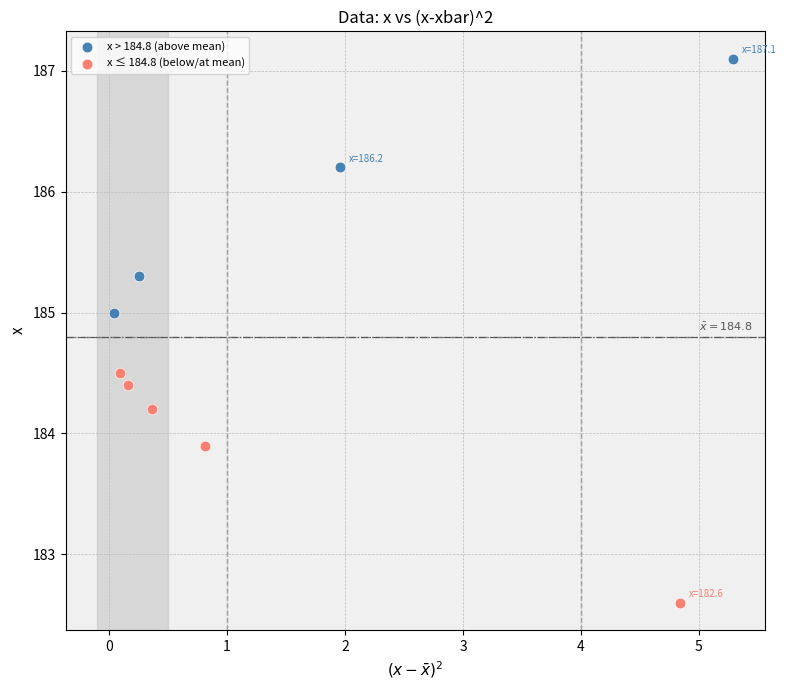

Which series contains the highest Y value?

x > 184.8 (above mean)